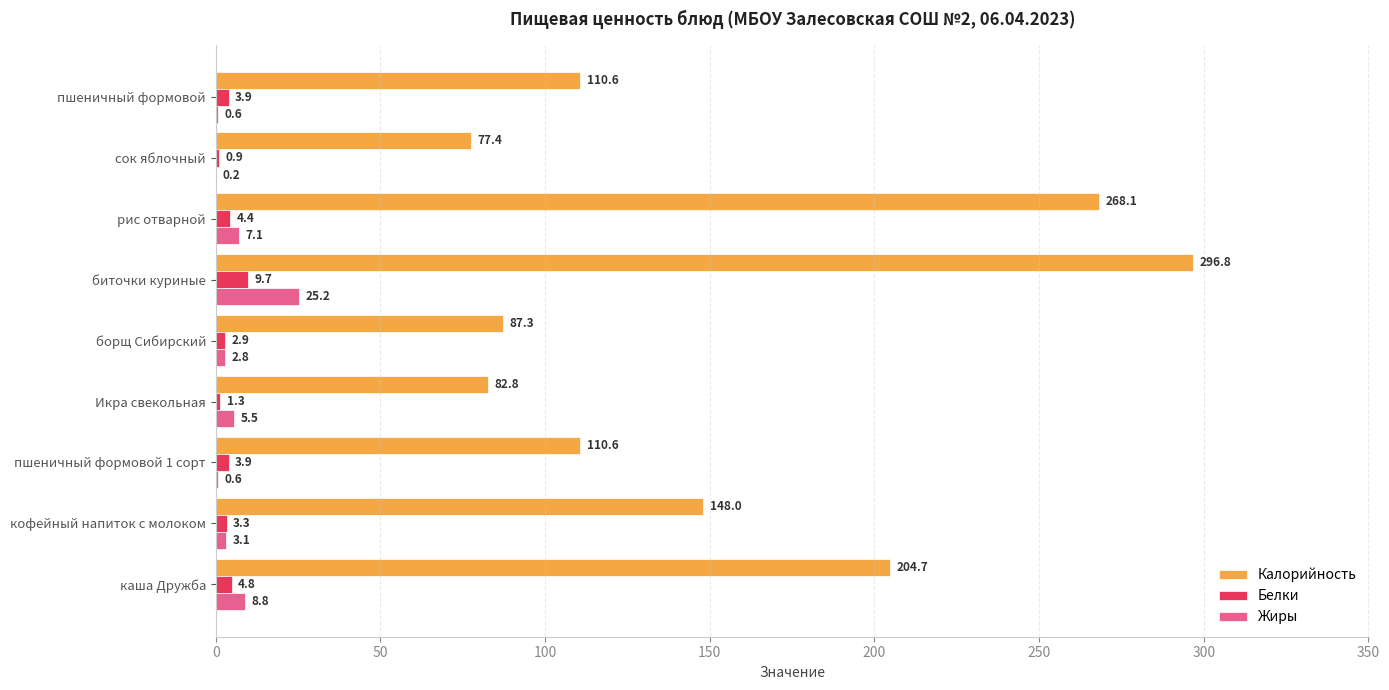

Which series has the widest spread of values?

Калорийность